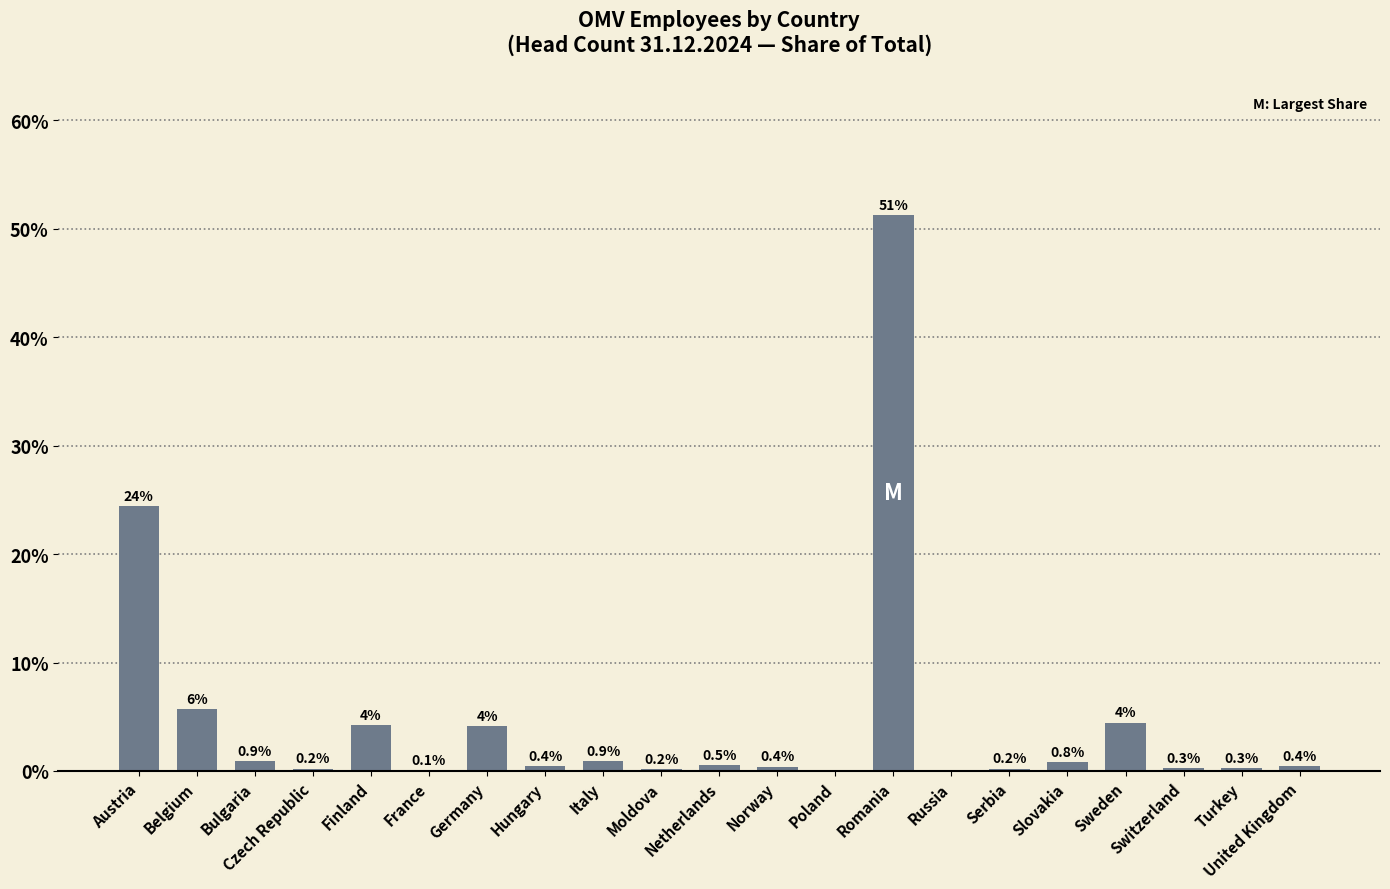

What is the maximum value shown in the chart?

51.3